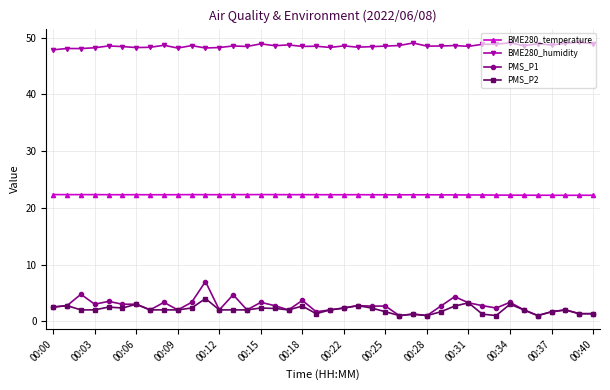

What is the maximum value shown in the chart?

49.2